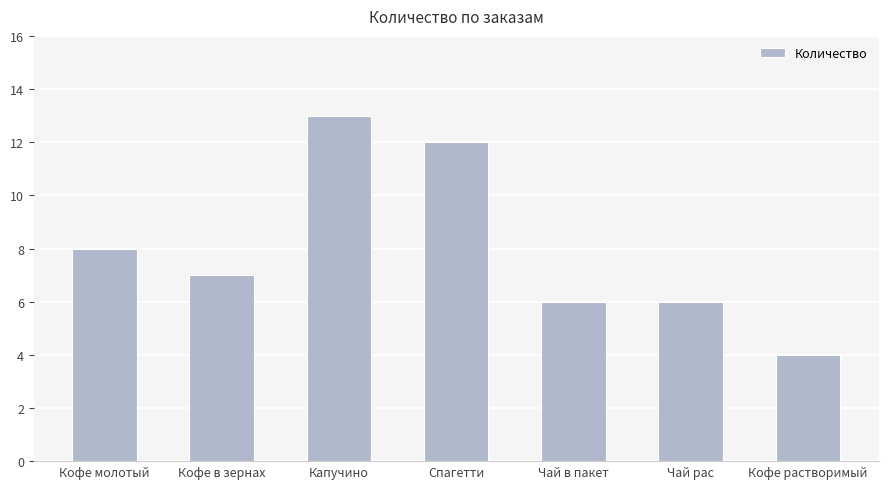

What is the value of the 1st bar from the left?

8